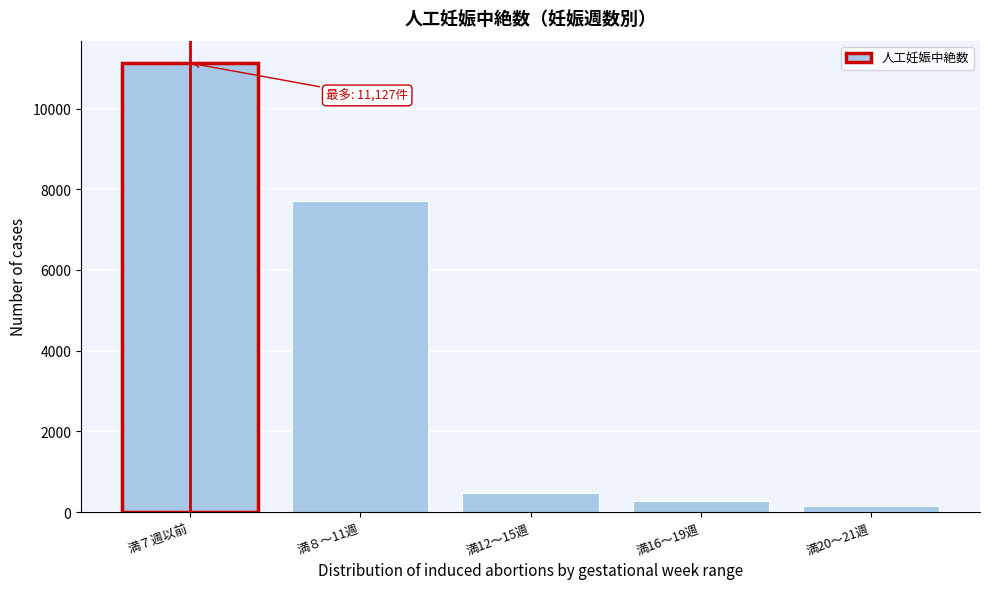

Reading left to right, what are all the values shown in this chart?

満７週以前=11127	満８～11週=7708	満12～15週=466	満16～19週=283	満20～21週=149